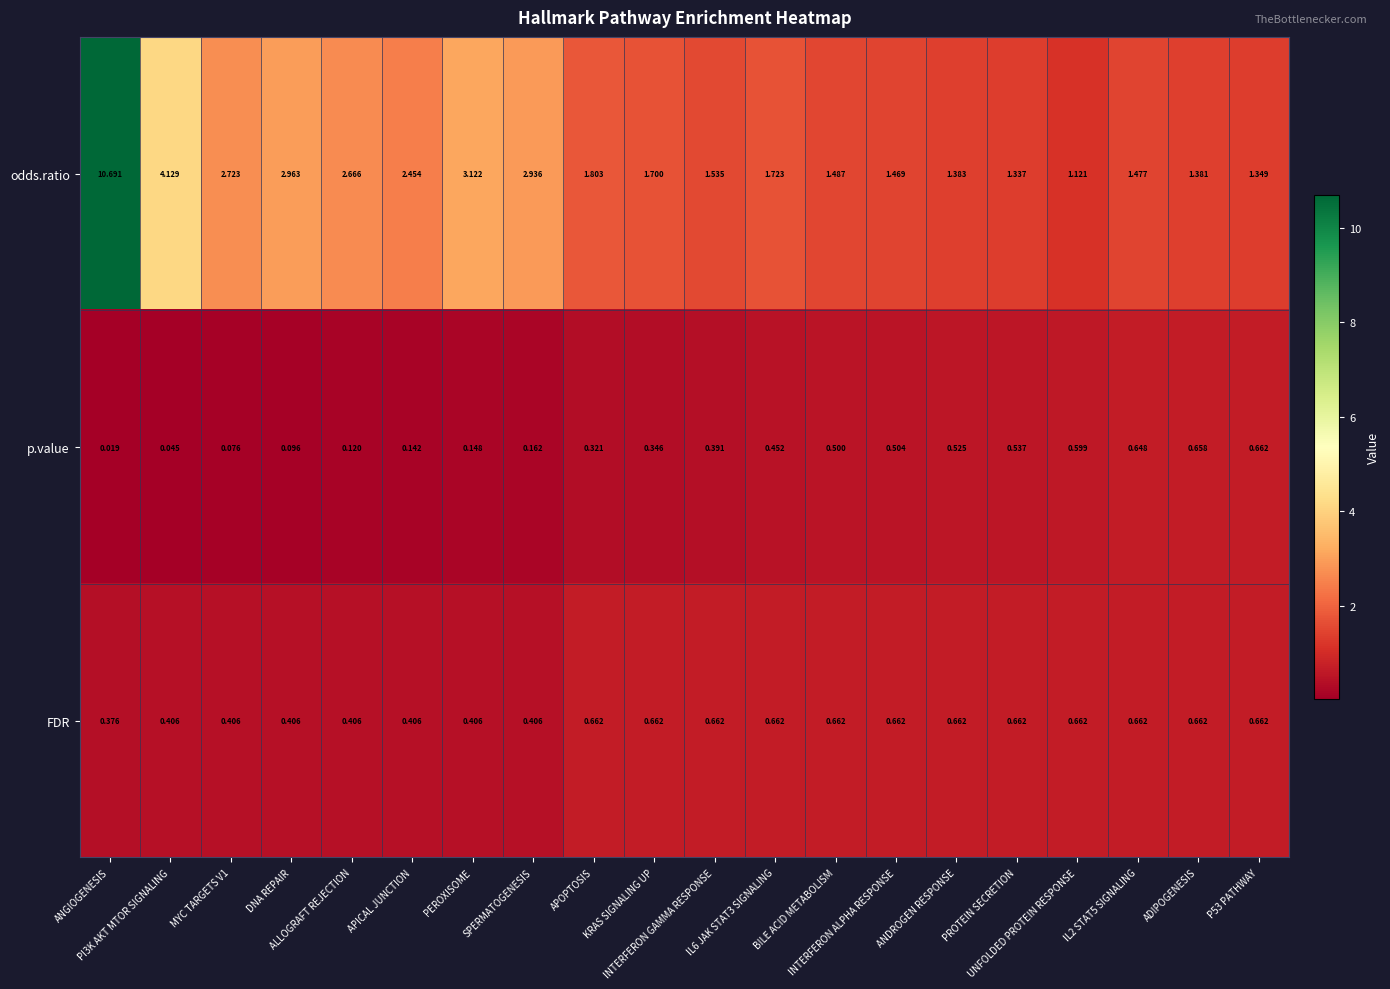

Which series has the largest total across all categories?

odds.ratio